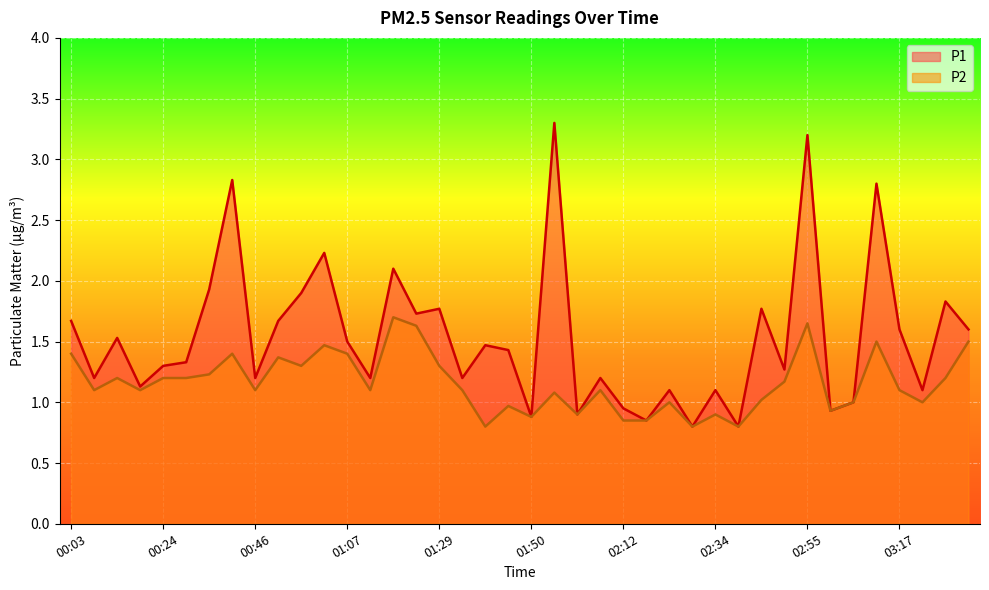

How many data points in P2 are above 1?

27